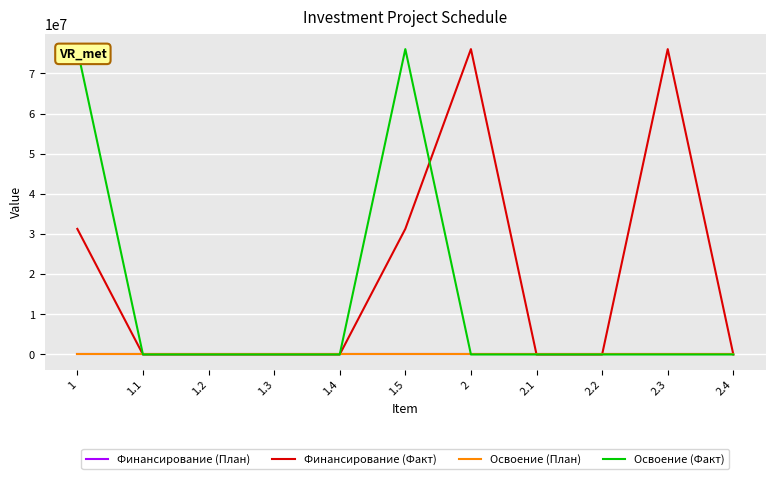

Between 1.1 and 2.1, which series saw the biggest shift?

Финансирование (План)